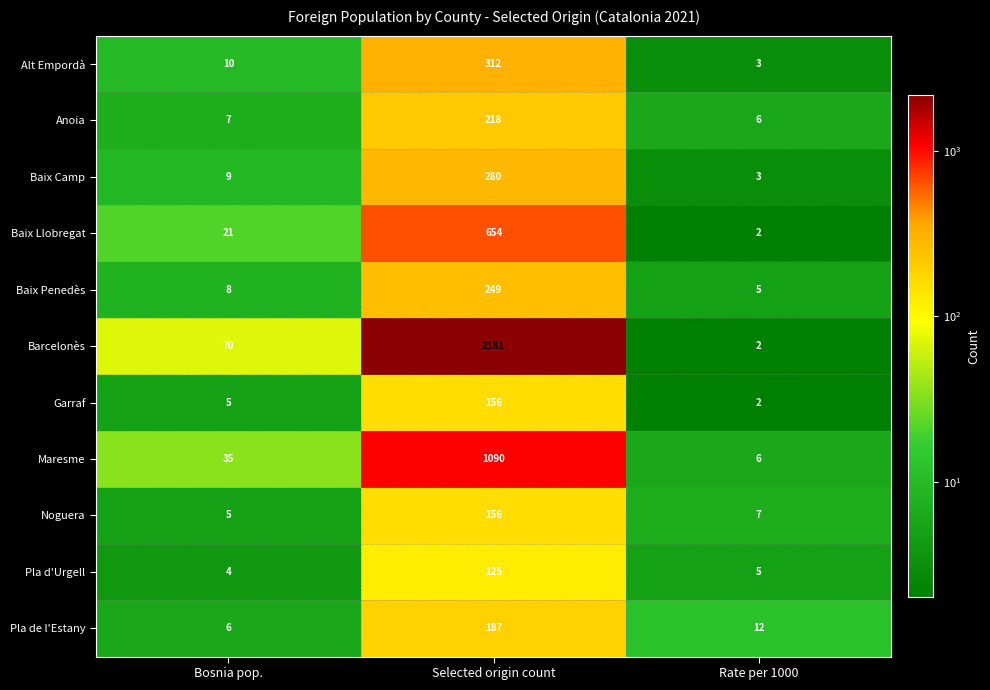

Rank the categories by Baix Llobregat value from highest to lowest.

Selected origin count, Bosnia pop., Rate per 1000